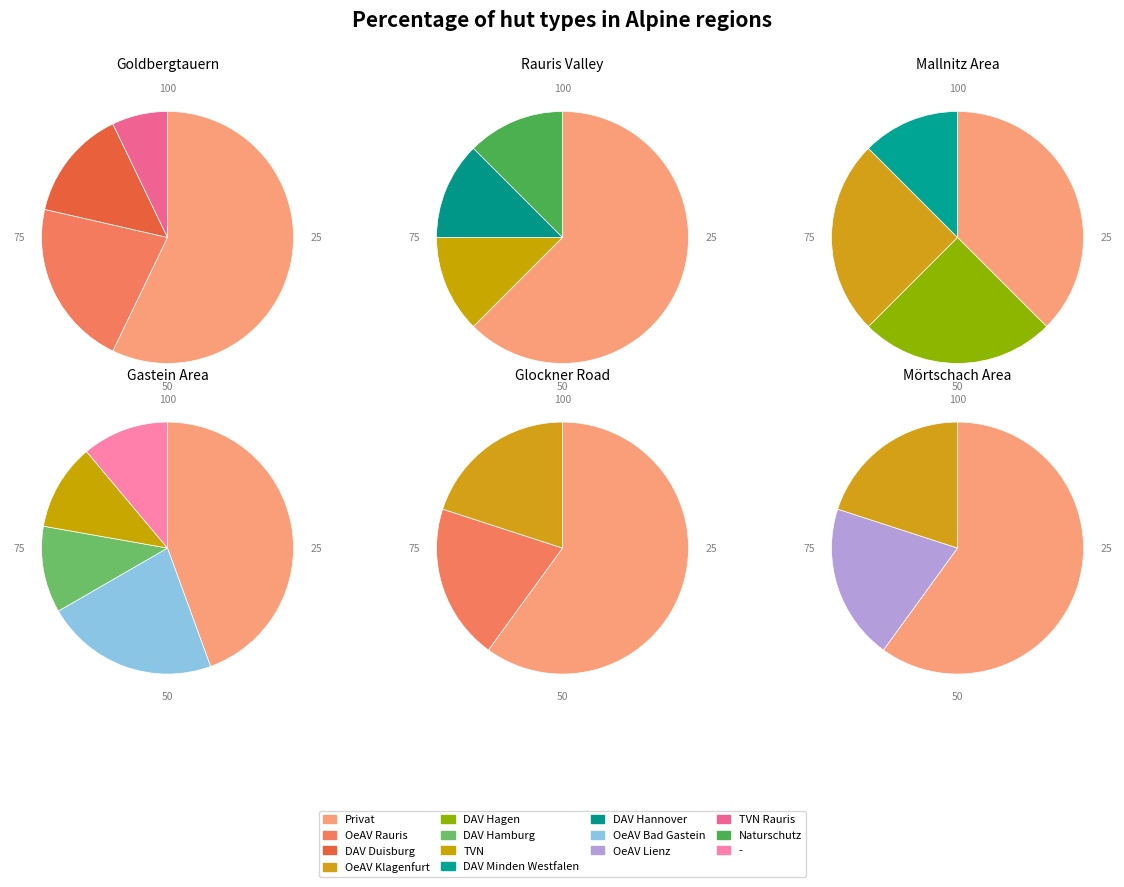

What is the largest slice in the pie chart?

Privat